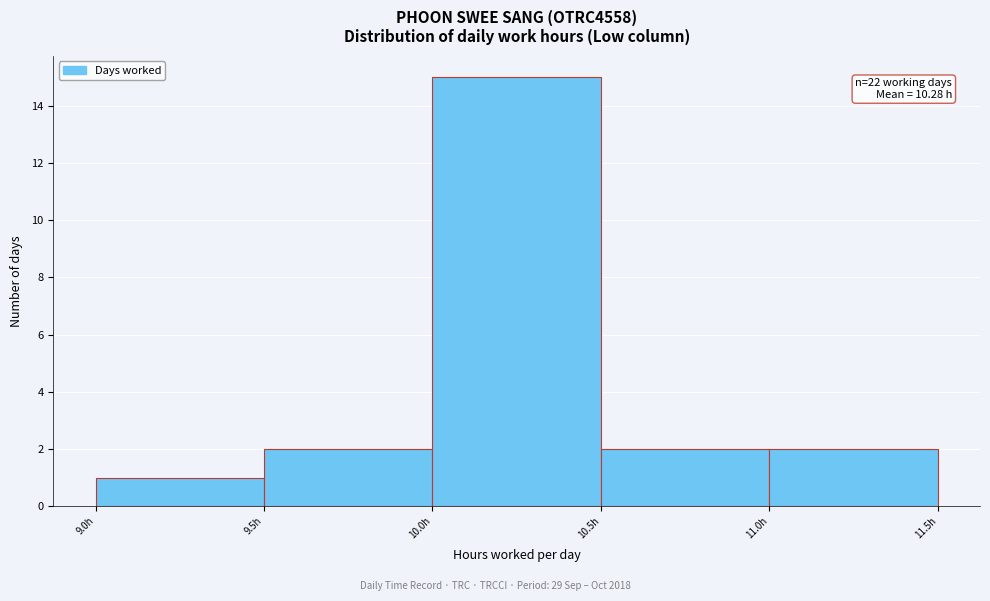

Which range on the x-axis has the tallest bar?

10.0 to 10.5